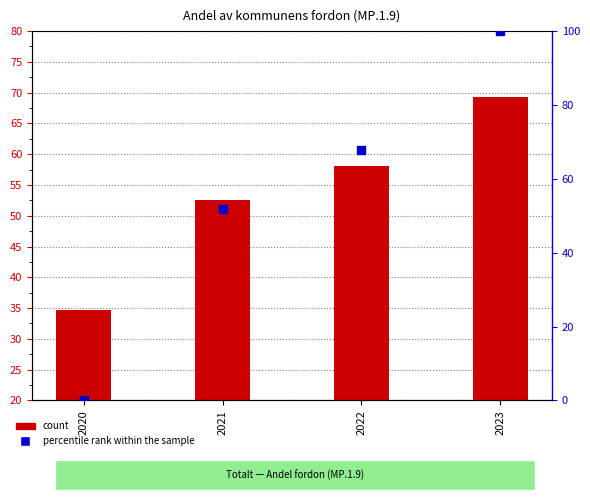

What is the total value across all series at 2021?

104.4